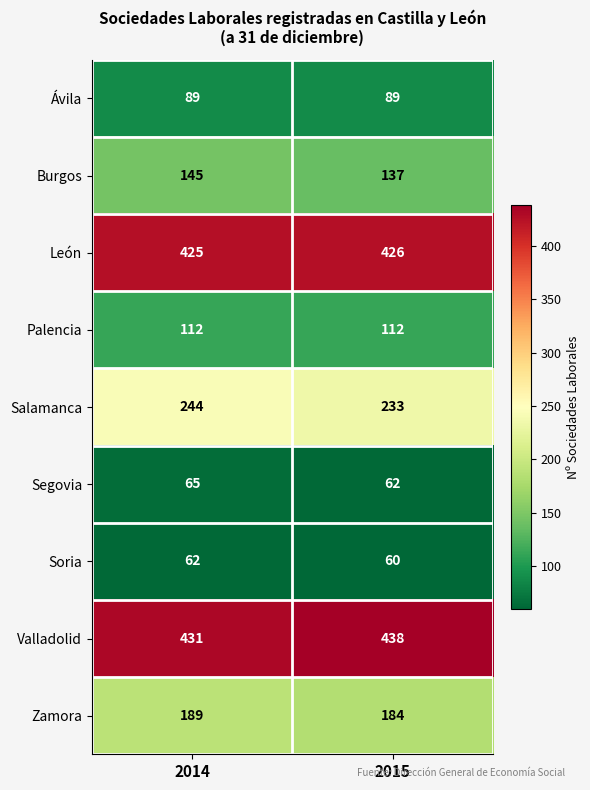

What is the difference between the highest and lowest values at 2015?

378